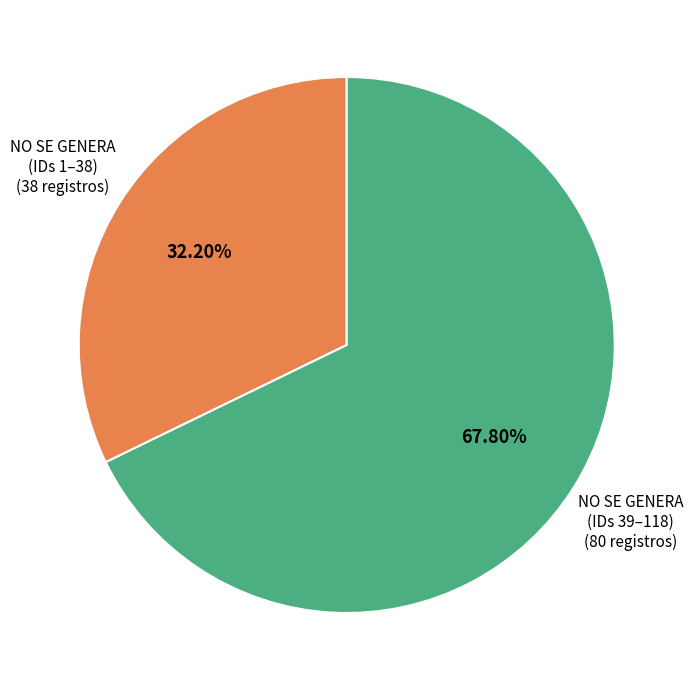

Does any single category account for the majority?

Yes